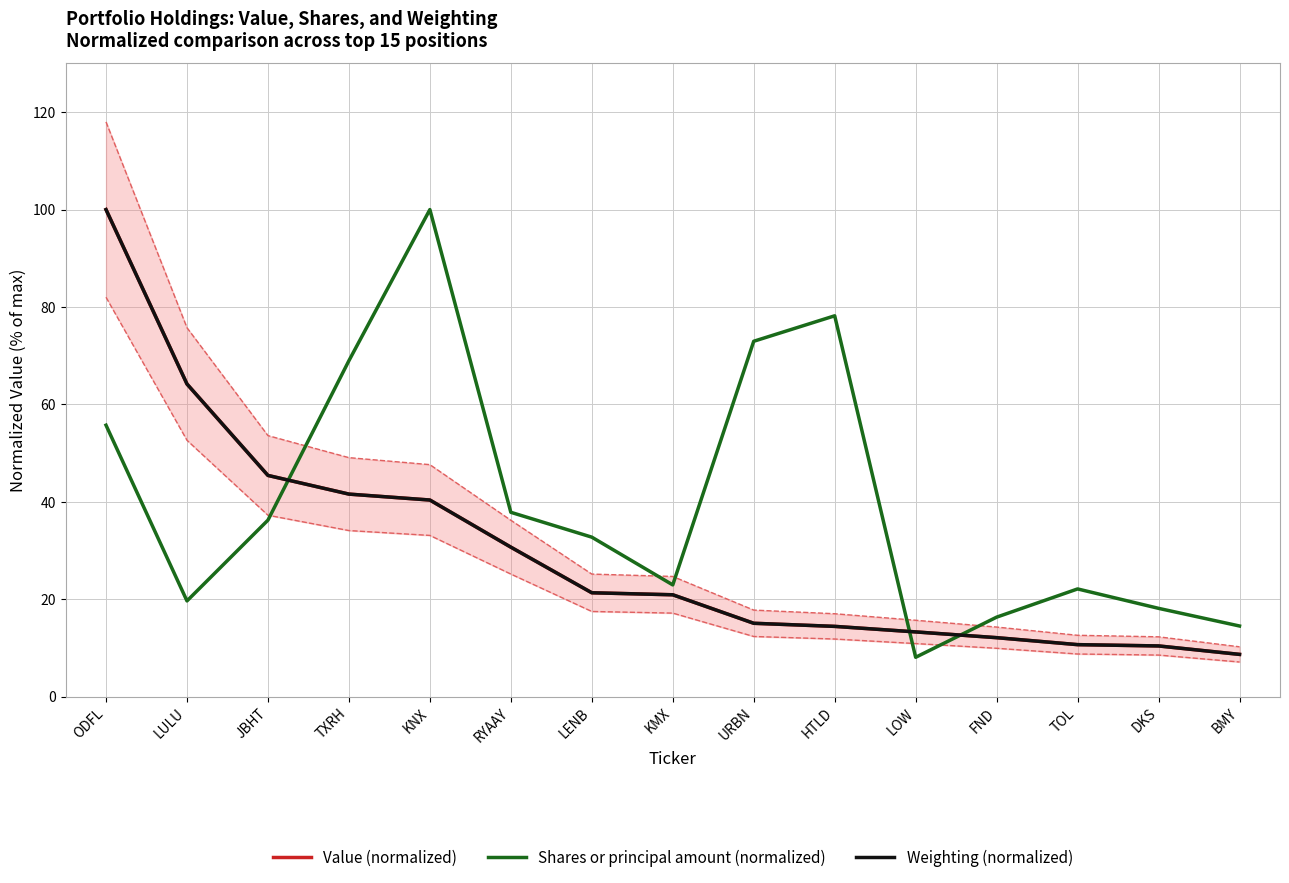

What is the lowest value of the Shares or principal amount (normalized) series?

8.1